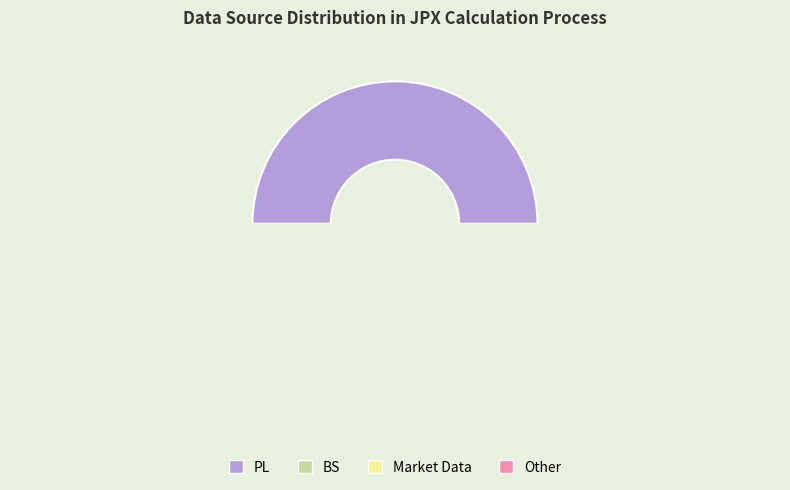

To the nearest percent, what is the difference between the largest and smallest slice percentages?

46%